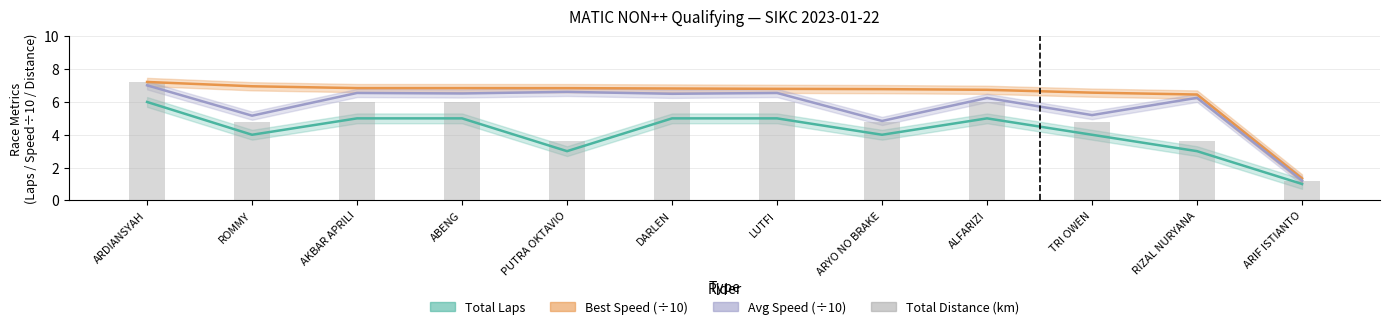

List the labels in order of value, largest first.

ARDIANSYAH, AKBAR APRILI, ABENG, DARLEN, LUTFI, ALFARIZI, ROMMY, ARYO NO BRAKE, TRI OWEN, PUTRA OKTAVIO, RIZAL NURYANA, ARIF ISTIANTO